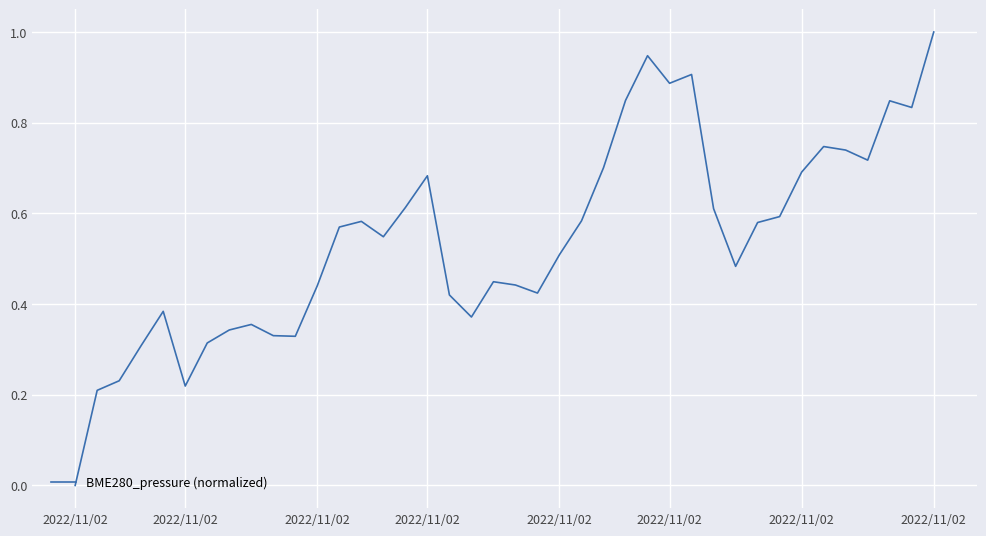

True or false: there are more than 2 points higher than both neighbors.

True